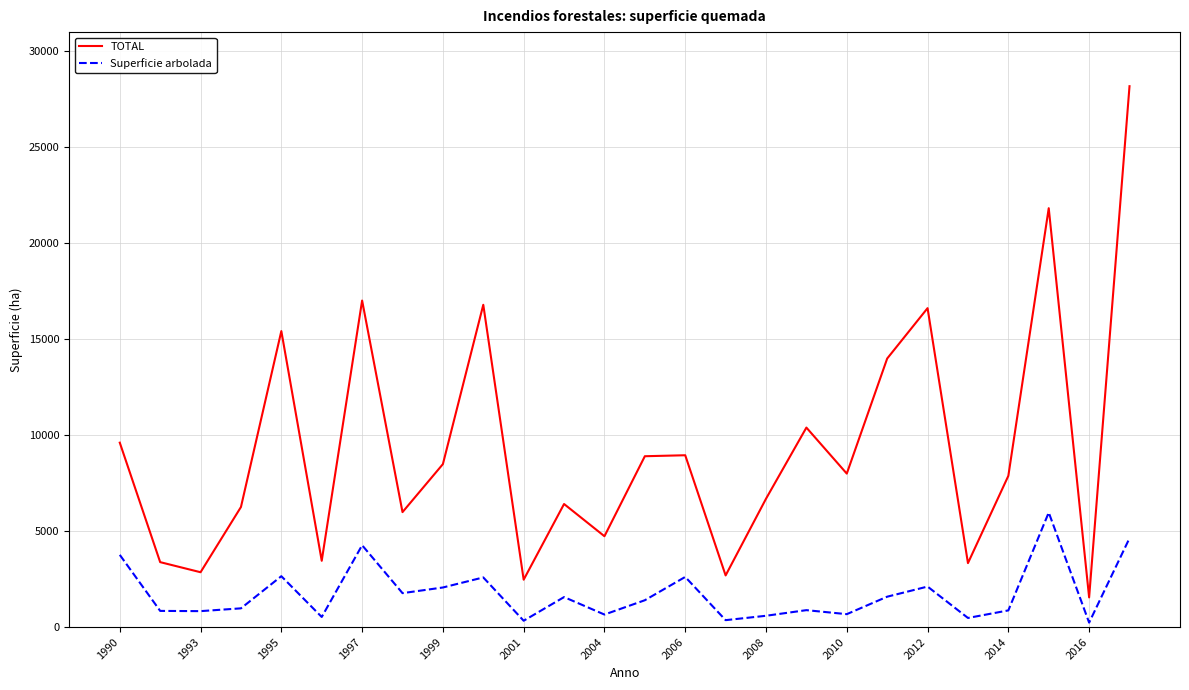

What are all the series names shown in the legend?

TOTAL, Superficie arbolada